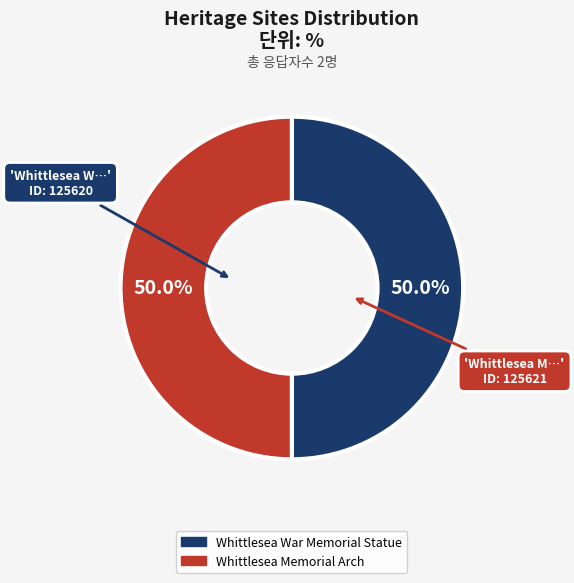

Count the number of slices in the pie.

2